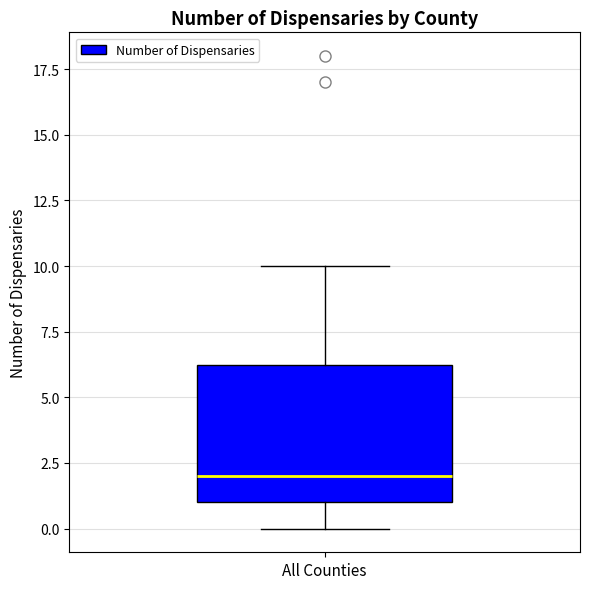

Read this box plot against the y-axis: the position of the median line, the range covered by the box, and the ends of both whiskers. The values are not printed on the chart, so give them approximately, as read against the axis.

median 2.0, box 1.0 to 6.5, whiskers 0.0 to 10.0